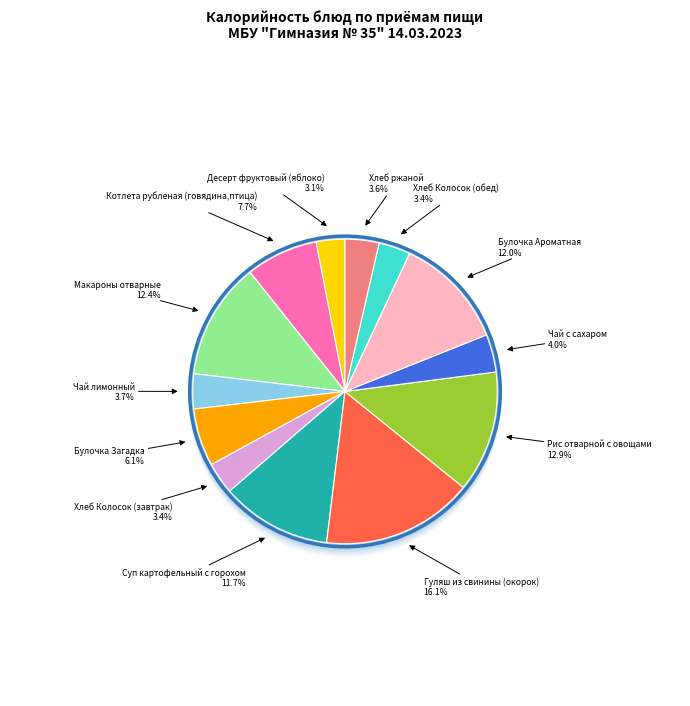

What percentage do Десерт фруктовый (яблоко) and Рис отварной с овощами together represent?

15.9%